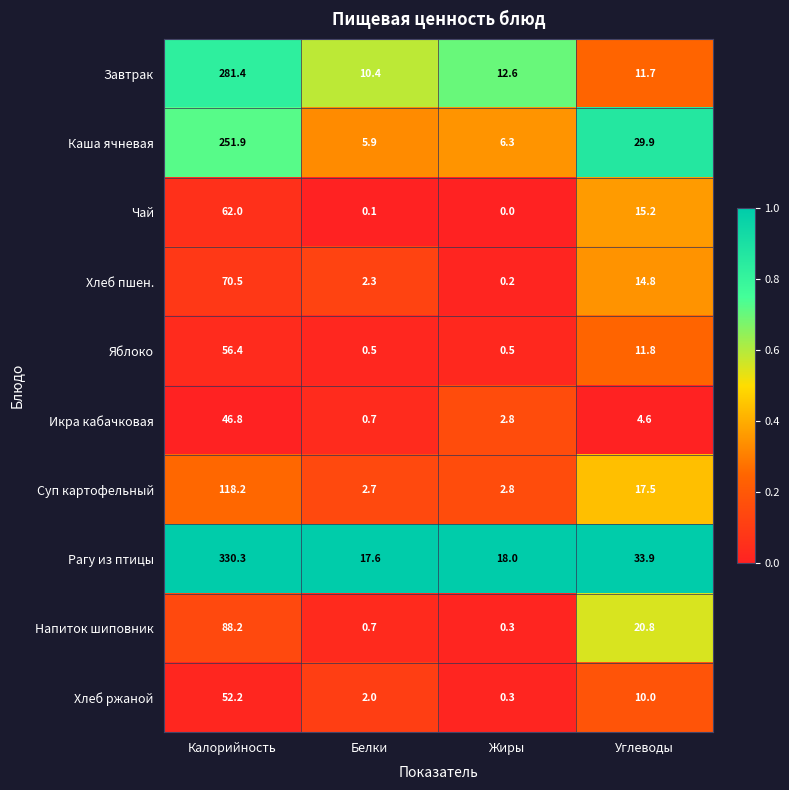

Which series changed the most between Калорийность and Белки?

Рагу из птицы